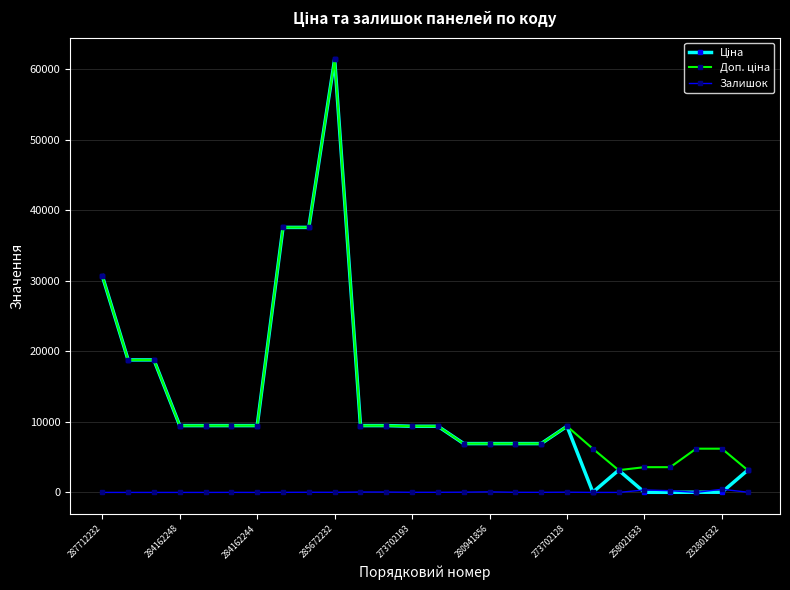

What is the maximum value shown in the chart?

61434.3